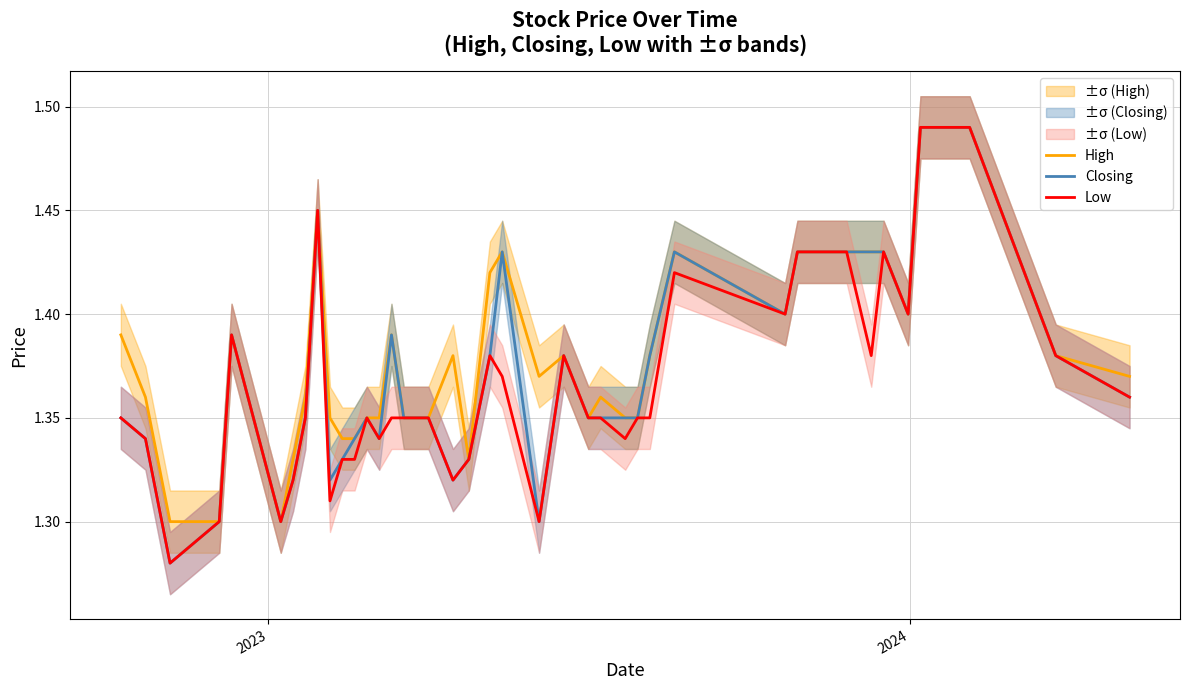

What is the difference between the maximum and minimum values in the High series?

0.2